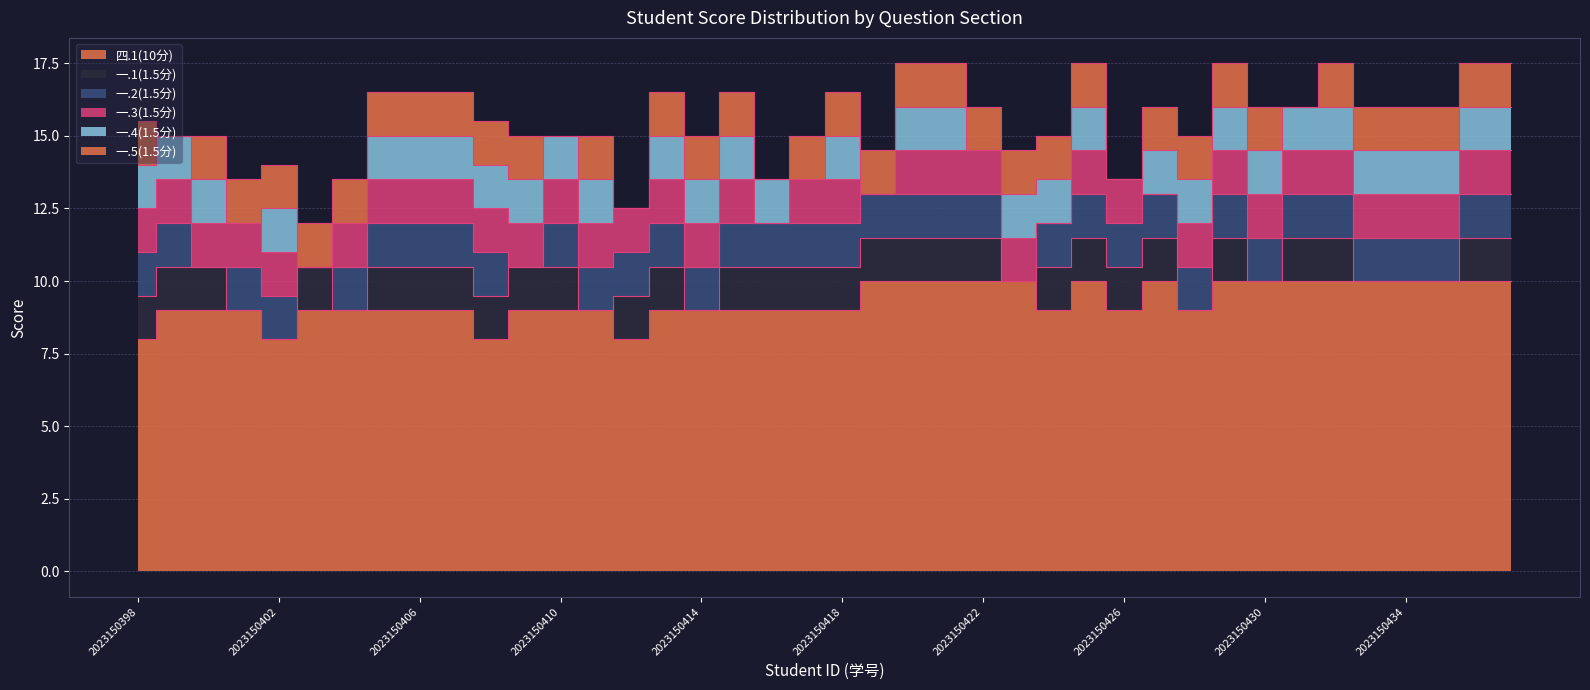

True or false: 四.1(10分) and 一.5(1.5分) cross at least once.

False